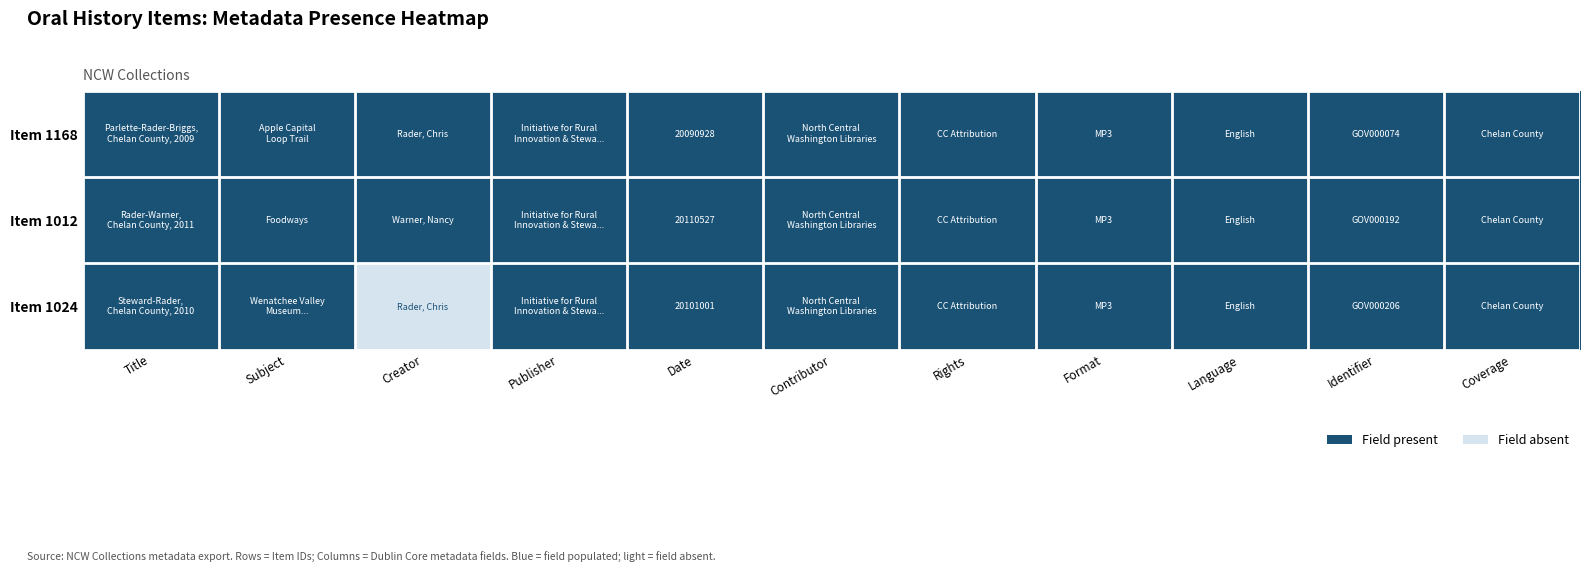

True or false: Item 1024 has a value of 1 at Identifier.

True